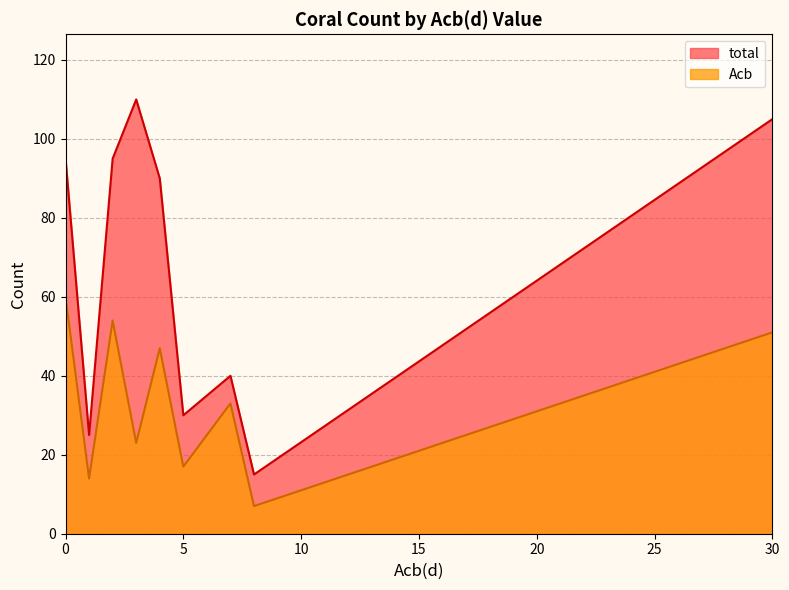

True or false: total and Acb cross at least once.

False